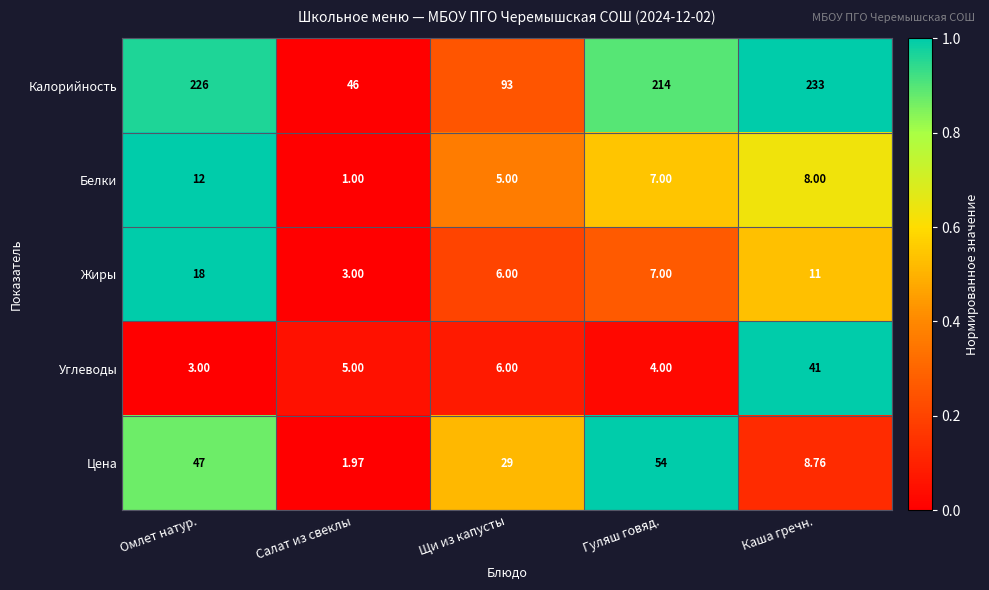

At which category does the chart reach its peak across all series?

Каша гречн.